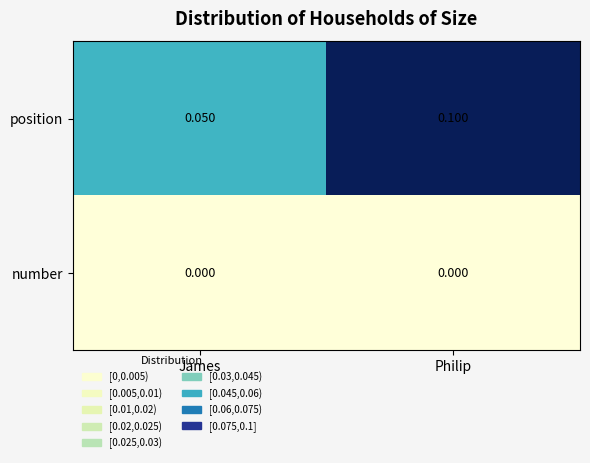

Where is position nearest to the value 0?

James